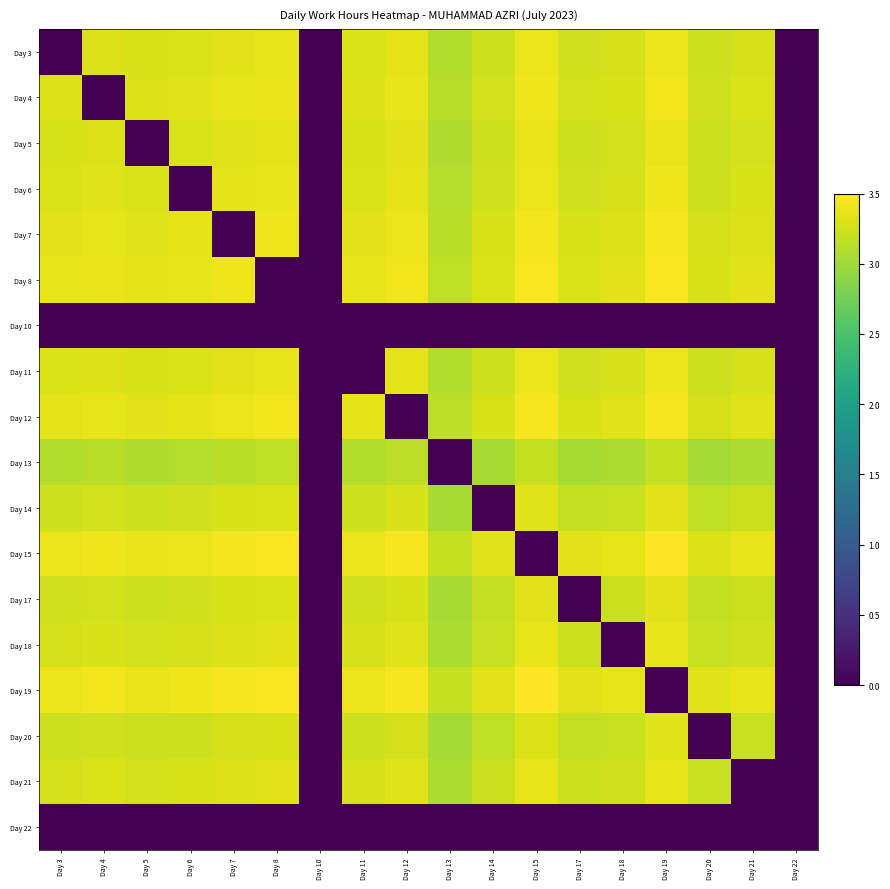

Reading left to right, list all the values displayed in this chart.

Day 3: Day 3=0.0	Day 4=3.3	Day 5=3.3	Day 6=3.3	Day 7=3.3	Day 8=3.4	Day 10=0.0	Day 11=3.3	Day 12=3.4	Day 13=3.1	Day 14=3.2	Day 15=3.4	Day 17=3.2	Day 18=3.3	Day 19=3.4	Day 20=3.2	Day 21=3.3	Day 22=0.0
Day 4: Day 3=3.3	Day 4=0.0	Day 5=3.3	Day 6=3.3	Day 7=3.4	Day 8=3.4	Day 10=0.0	Day 11=3.3	Day 12=3.4	Day 13=3.1	Day 14=3.3	Day 15=3.4	Day 17=3.3	Day 18=3.3	Day 19=3.4	Day 20=3.2	Day 21=3.3	Day 22=0.0
Day 5: Day 3=3.3	Day 4=3.3	Day 5=0.0	Day 6=3.3	Day 7=3.3	Day 8=3.4	Day 10=0.0	Day 11=3.3	Day 12=3.3	Day 13=3.1	Day 14=3.2	Day 15=3.4	Day 17=3.2	Day 18=3.3	Day 19=3.4	Day 20=3.2	Day 21=3.3	Day 22=0.0
Day 6: Day 3=3.3	Day 4=3.3	Day 5=3.3	Day 6=0.0	Day 7=3.4	Day 8=3.4	Day 10=0.0	Day 11=3.3	Day 12=3.4	Day 13=3.1	Day 14=3.2	Day 15=3.4	Day 17=3.2	Day 18=3.3	Day 19=3.4	Day 20=3.2	Day 21=3.3	Day 22=0.0
Day 7: Day 3=3.3	Day 4=3.4	Day 5=3.3	Day 6=3.4	Day 7=0.0	Day 8=3.4	Day 10=0.0	Day 11=3.3	Day 12=3.4	Day 13=3.1	Day 14=3.3	Day 15=3.4	Day 17=3.3	Day 18=3.3	Day 19=3.4	Day 20=3.3	Day 21=3.3	Day 22=0.0
Day 8: Day 3=3.4	Day 4=3.4	Day 5=3.4	Day 6=3.4	Day 7=3.4	Day 8=0.0	Day 10=0.0	Day 11=3.4	Day 12=3.4	Day 13=3.2	Day 14=3.3	Day 15=3.5	Day 17=3.3	Day 18=3.3	Day 19=3.5	Day 20=3.3	Day 21=3.3	Day 22=0.0
Day 10: Day 3=0.0	Day 4=0.0	Day 5=0.0	Day 6=0.0	Day 7=0.0	Day 8=0.0	Day 10=0.0	Day 11=0.0	Day 12=0.0	Day 13=0.0	Day 14=0.0	Day 15=0.0	Day 17=0.0	Day 18=0.0	Day 19=0.0	Day 20=0.0	Day 21=0.0	Day 22=0.0
Day 11: Day 3=3.3	Day 4=3.3	Day 5=3.3	Day 6=3.3	Day 7=3.3	Day 8=3.4	Day 10=0.0	Day 11=0.0	Day 12=3.4	Day 13=3.1	Day 14=3.2	Day 15=3.4	Day 17=3.2	Day 18=3.3	Day 19=3.4	Day 20=3.2	Day 21=3.3	Day 22=0.0
Day 12: Day 3=3.4	Day 4=3.4	Day 5=3.3	Day 6=3.4	Day 7=3.4	Day 8=3.4	Day 10=0.0	Day 11=3.4	Day 12=0.0	Day 13=3.1	Day 14=3.3	Day 15=3.4	Day 17=3.3	Day 18=3.3	Day 19=3.5	Day 20=3.3	Day 21=3.3	Day 22=0.0
Day 13: Day 3=3.1	Day 4=3.1	Day 5=3.1	Day 6=3.1	Day 7=3.1	Day 8=3.2	Day 10=0.0	Day 11=3.1	Day 12=3.1	Day 13=0.0	Day 14=3.0	Day 15=3.2	Day 17=3.0	Day 18=3.1	Day 19=3.2	Day 20=3.0	Day 21=3.1	Day 22=0.0
Day 14: Day 3=3.2	Day 4=3.3	Day 5=3.2	Day 6=3.2	Day 7=3.3	Day 8=3.3	Day 10=0.0	Day 11=3.2	Day 12=3.3	Day 13=3.0	Day 14=0.0	Day 15=3.3	Day 17=3.2	Day 18=3.2	Day 19=3.3	Day 20=3.2	Day 21=3.2	Day 22=0.0
Day 15: Day 3=3.4	Day 4=3.4	Day 5=3.4	Day 6=3.4	Day 7=3.4	Day 8=3.5	Day 10=0.0	Day 11=3.4	Day 12=3.4	Day 13=3.2	Day 14=3.3	Day 15=0.0	Day 17=3.3	Day 18=3.4	Day 19=3.5	Day 20=3.3	Day 21=3.4	Day 22=0.0
Day 17: Day 3=3.2	Day 4=3.3	Day 5=3.2	Day 6=3.2	Day 7=3.3	Day 8=3.3	Day 10=0.0	Day 11=3.2	Day 12=3.3	Day 13=3.0	Day 14=3.2	Day 15=3.3	Day 17=0.0	Day 18=3.2	Day 19=3.3	Day 20=3.2	Day 21=3.2	Day 22=0.0
Day 18: Day 3=3.3	Day 4=3.3	Day 5=3.3	Day 6=3.3	Day 7=3.3	Day 8=3.3	Day 10=0.0	Day 11=3.3	Day 12=3.3	Day 13=3.1	Day 14=3.2	Day 15=3.4	Day 17=3.2	Day 18=0.0	Day 19=3.4	Day 20=3.2	Day 21=3.2	Day 22=0.0
Day 19: Day 3=3.4	Day 4=3.4	Day 5=3.4	Day 6=3.4	Day 7=3.4	Day 8=3.5	Day 10=0.0	Day 11=3.4	Day 12=3.5	Day 13=3.2	Day 14=3.3	Day 15=3.5	Day 17=3.3	Day 18=3.4	Day 19=0.0	Day 20=3.3	Day 21=3.4	Day 22=0.0
Day 20: Day 3=3.2	Day 4=3.2	Day 5=3.2	Day 6=3.2	Day 7=3.3	Day 8=3.3	Day 10=0.0	Day 11=3.2	Day 12=3.3	Day 13=3.0	Day 14=3.2	Day 15=3.3	Day 17=3.2	Day 18=3.2	Day 19=3.3	Day 20=0.0	Day 21=3.2	Day 22=0.0
Day 21: Day 3=3.3	Day 4=3.3	Day 5=3.3	Day 6=3.3	Day 7=3.3	Day 8=3.3	Day 10=0.0	Day 11=3.3	Day 12=3.3	Day 13=3.1	Day 14=3.2	Day 15=3.4	Day 17=3.2	Day 18=3.2	Day 19=3.4	Day 20=3.2	Day 21=0.0	Day 22=0.0
Day 22: Day 3=0.0	Day 4=0.0	Day 5=0.0	Day 6=0.0	Day 7=0.0	Day 8=0.0	Day 10=0.0	Day 11=0.0	Day 12=0.0	Day 13=0.0	Day 14=0.0	Day 15=0.0	Day 17=0.0	Day 18=0.0	Day 19=0.0	Day 20=0.0	Day 21=0.0	Day 22=0.0